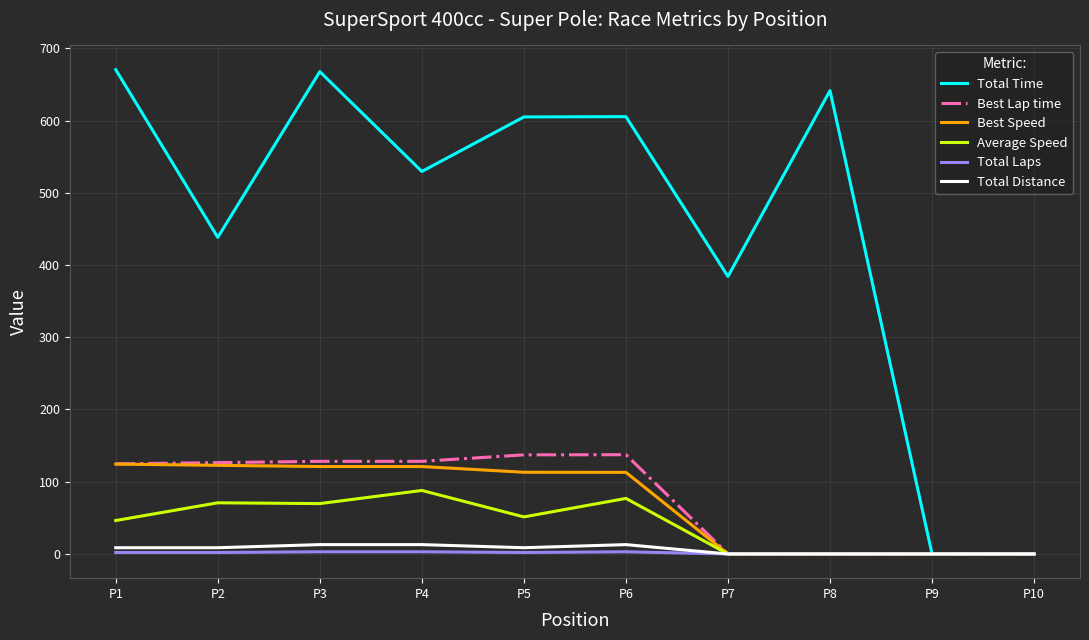

Which series has the widest spread of values?

Total Time